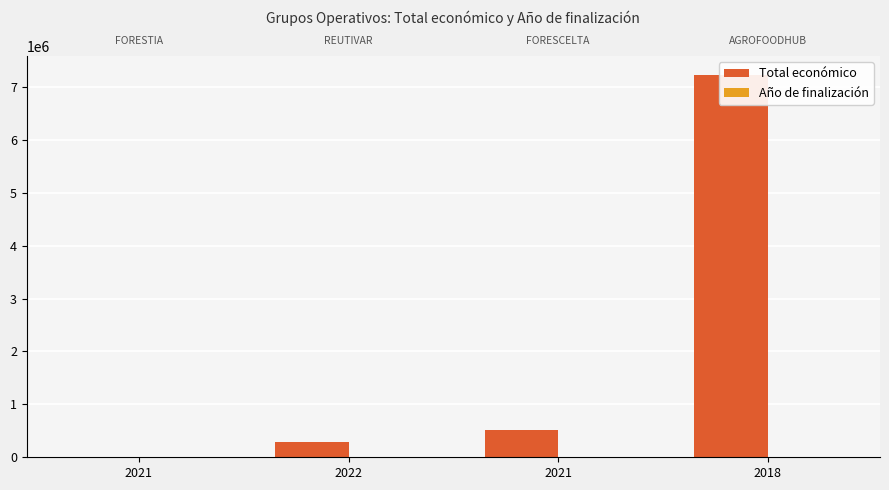

True or false: Total económico has a value of 373864 at 2022.

False